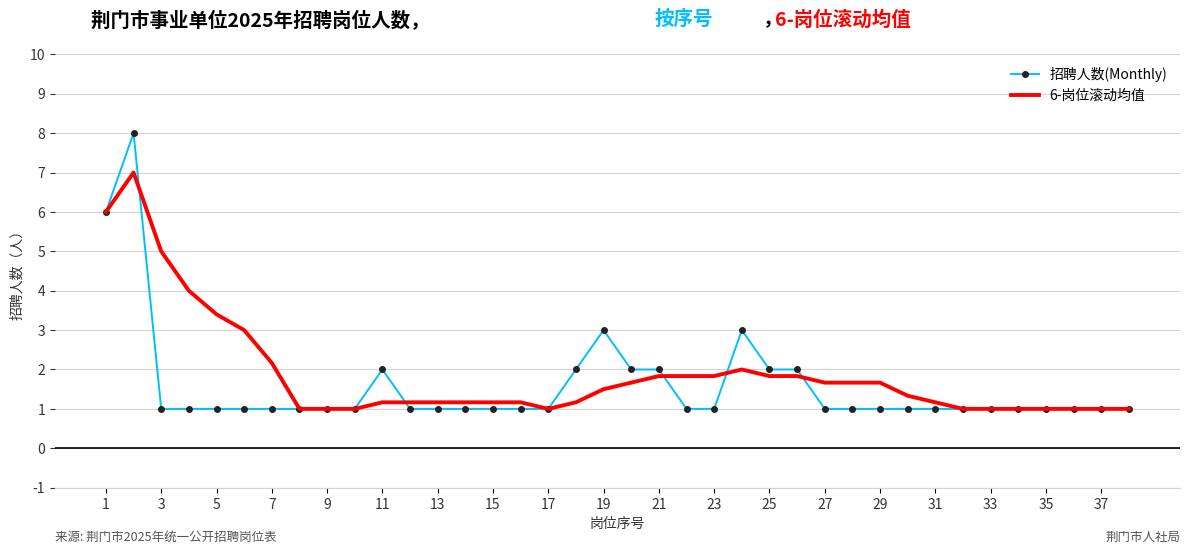

Reading right to left, transcribe all the data shown in this chart.

招聘人数(Monthly): 1.0	1.0	1.0	1.0	1.0	1.0	1.0	1.0	1.0	1.0	1.0	1.0	2.0	2.0	3.0	1.0	1.0	2.0	2.0	3.0	2.0	1.0	1.0	1.0	1.0	1.0	1.0	2.0	1.0	1.0	1.0	1.0	1.0	1.0	1.0	1.0	8.0	6.0
6-岗位滚动均值: 1.0	1.0	1.0	1.0	1.0	1.0	1.0	1.2	1.3	1.7	1.7	1.7	1.8	1.8	2.0	1.8	1.8	1.8	1.7	1.5	1.2	1.0	1.2	1.2	1.2	1.2	1.2	1.2	1.0	1.0	1.0	2.2	3.0	3.4	4.0	5.0	7.0	6.0